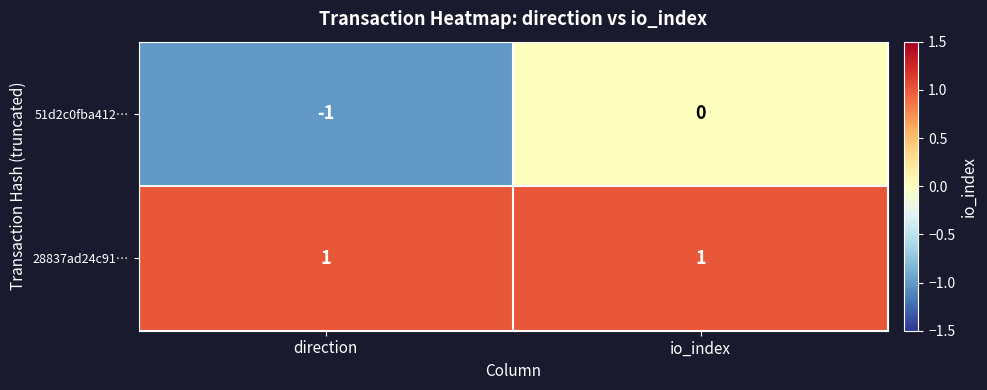

True or false: 51d2c0fba412… has a value of 1 at io_index.

False